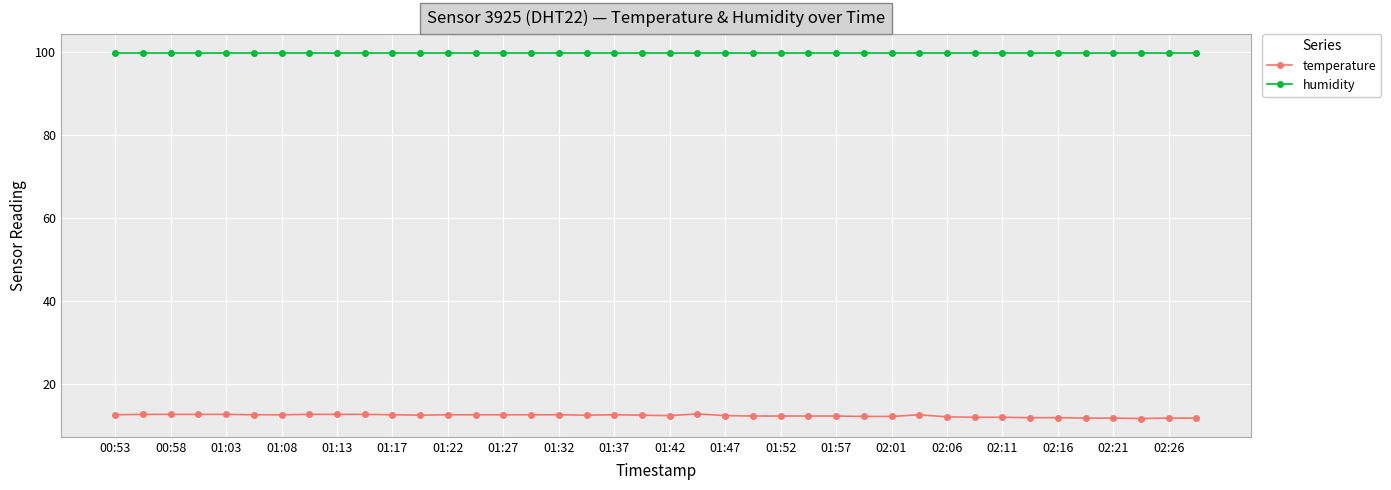

Rank the series by their maximum value, from highest to lowest.

humidity, temperature